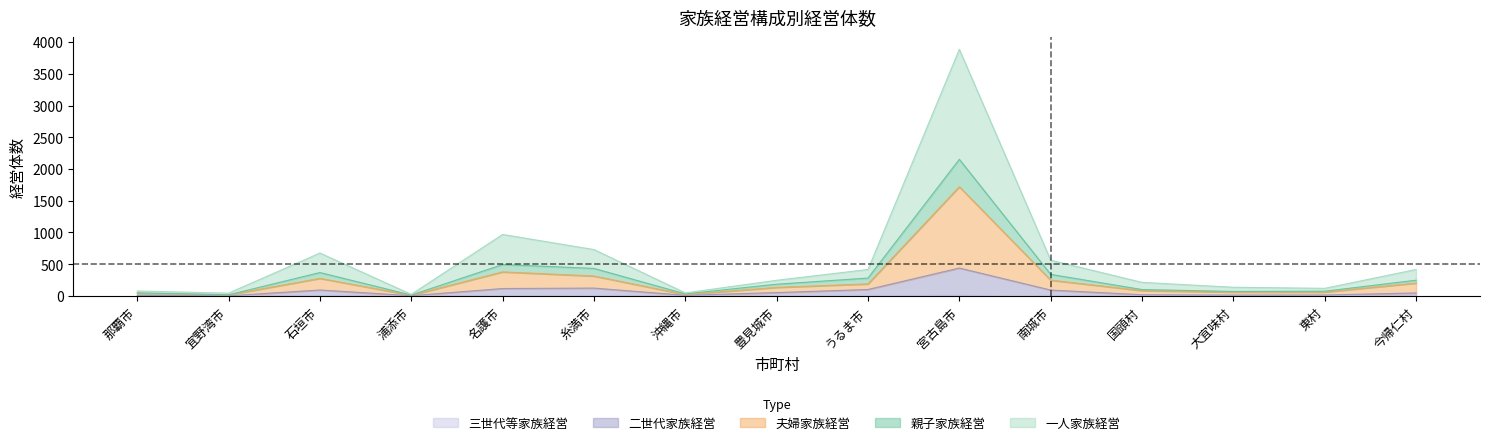

At which category does the chart reach its peak across all series?

宮古島市